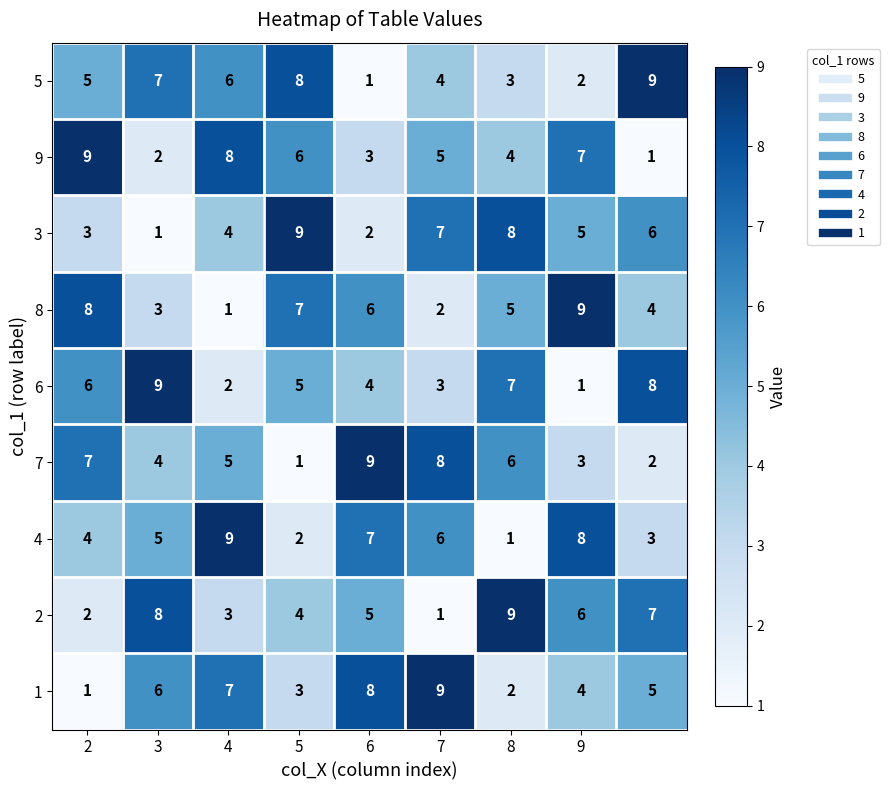

What is the minimum value shown in the chart?

1